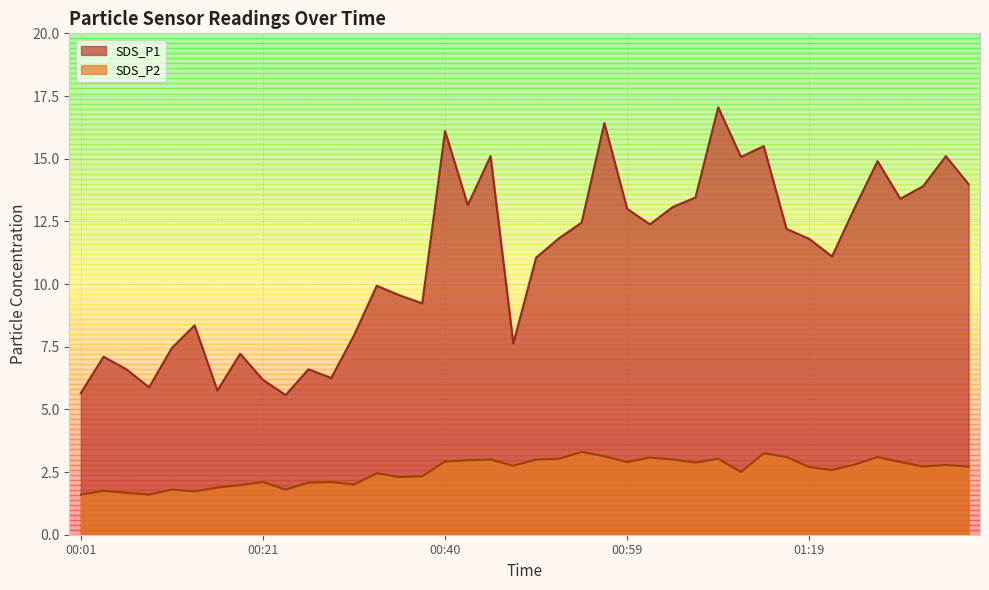

Is it true that SDS_P1 equals 5.7 at 00:01?

True